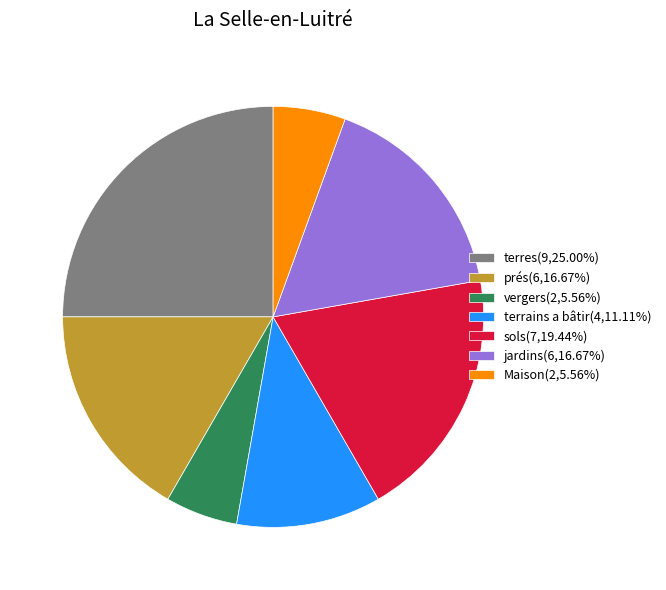

Does jardins represent more than half of the total?

No